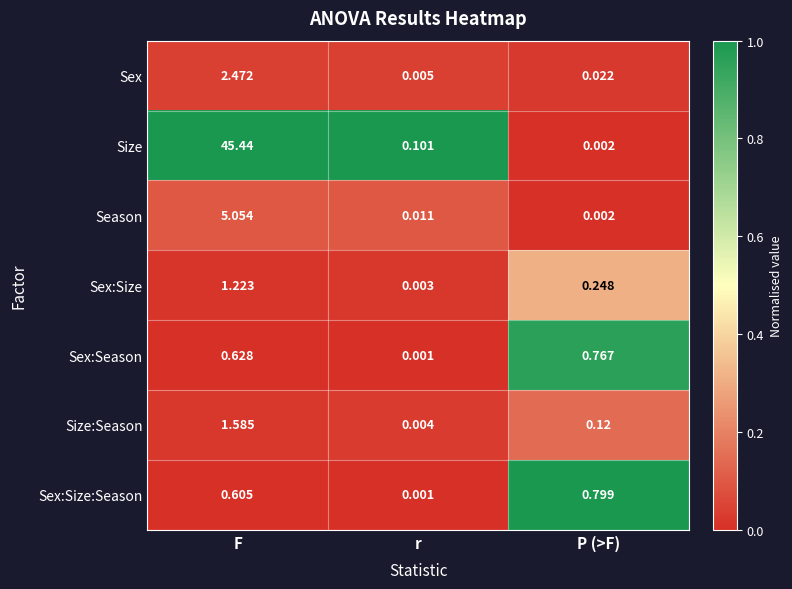

Which label corresponds to the largest value in the chart?

F